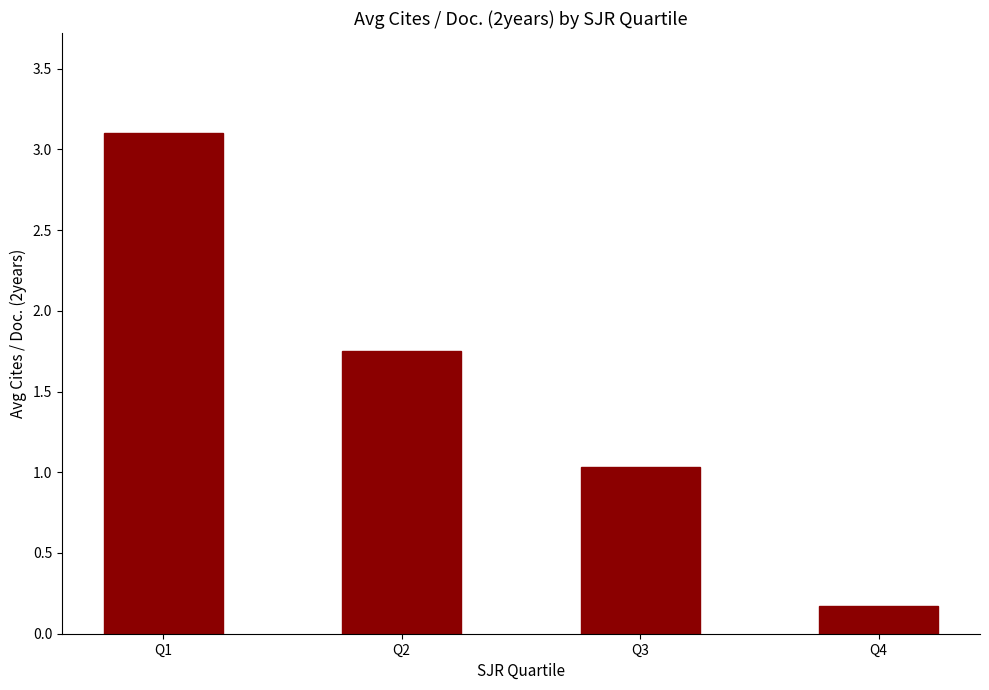

Rank the categories by value from highest to lowest.

Q1, Q2, Q3, Q4